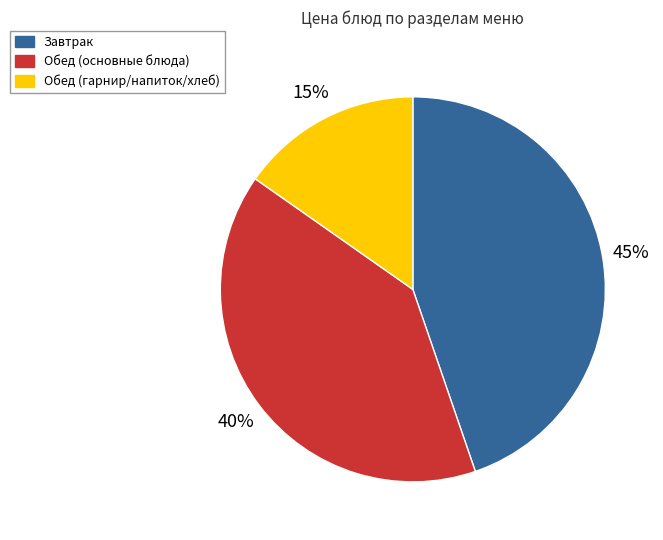

To the nearest percent, what is the combined percentage of Обед (гарнир/напиток/хлеб) and Обед (основные блюда)?

55%